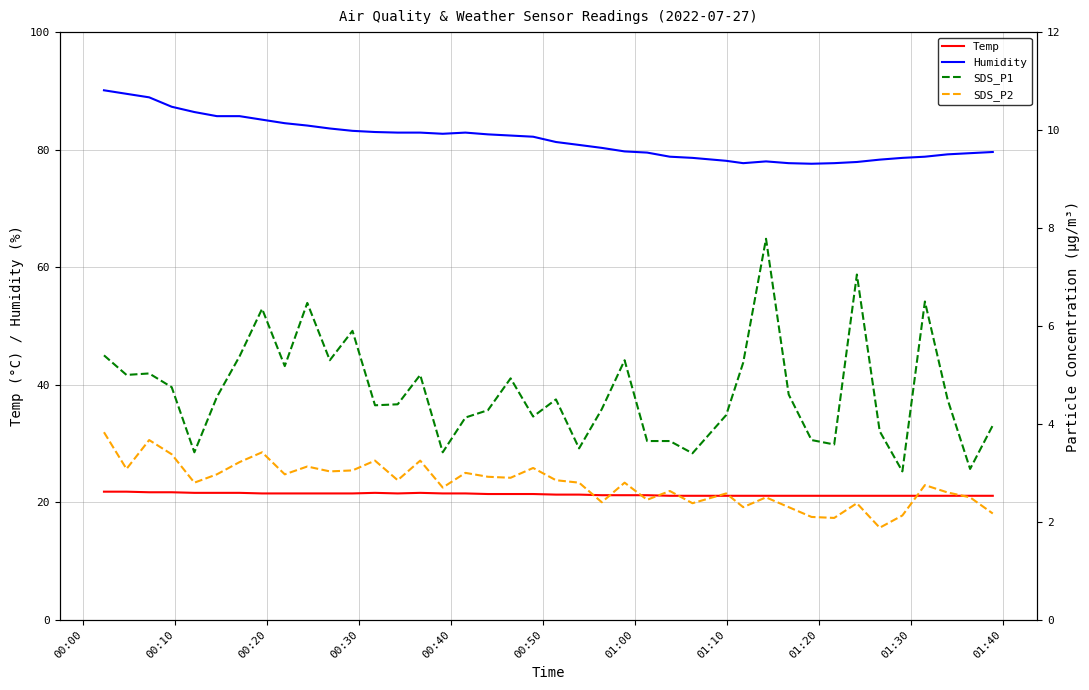

True or false: Temp and Humidity intersect in this chart.

False